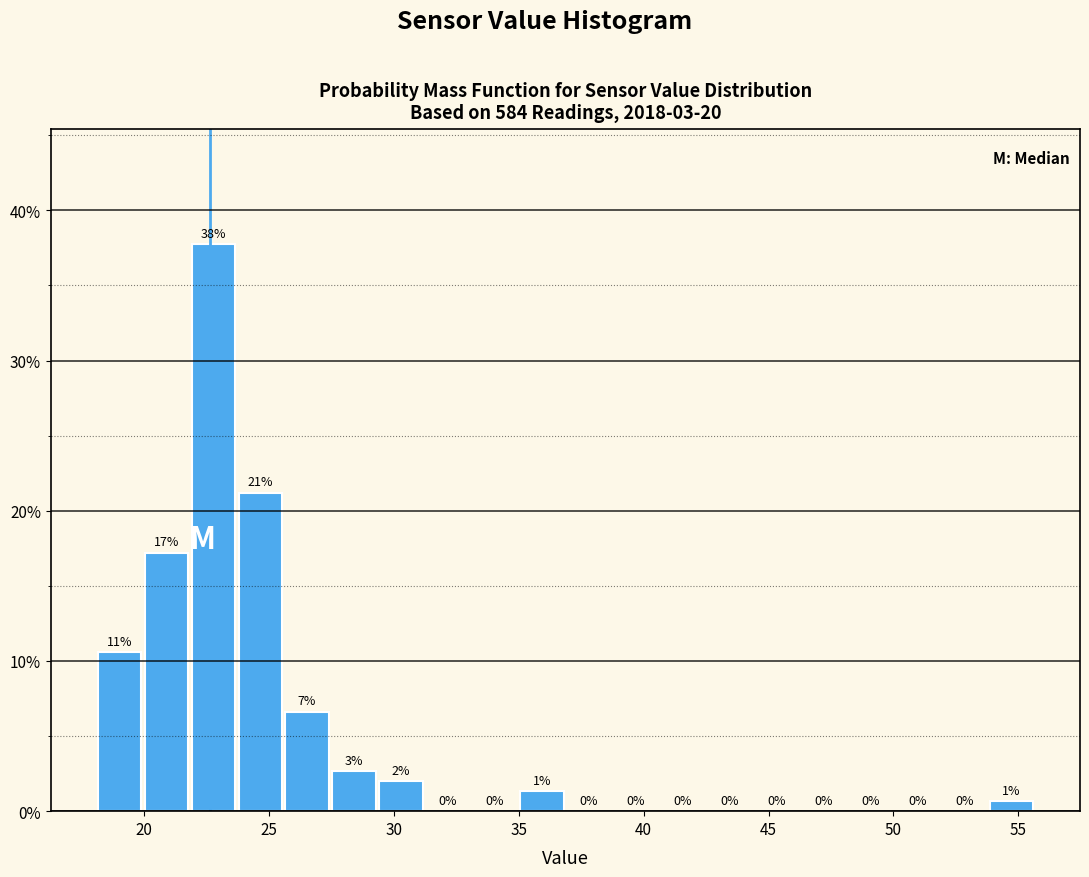

Read against the x-axis, roughly where is the centre of the tallest bar?

23.0